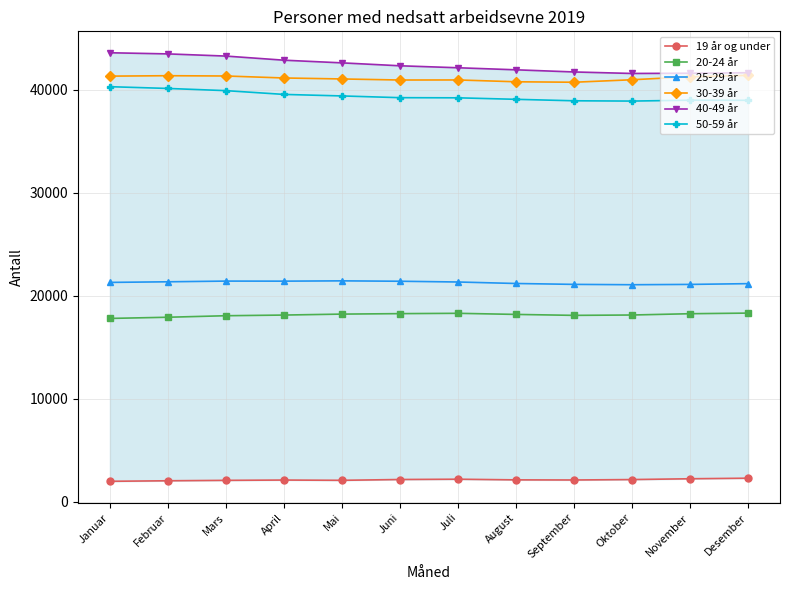

What is the spread (max minus min) of values at November?

39339